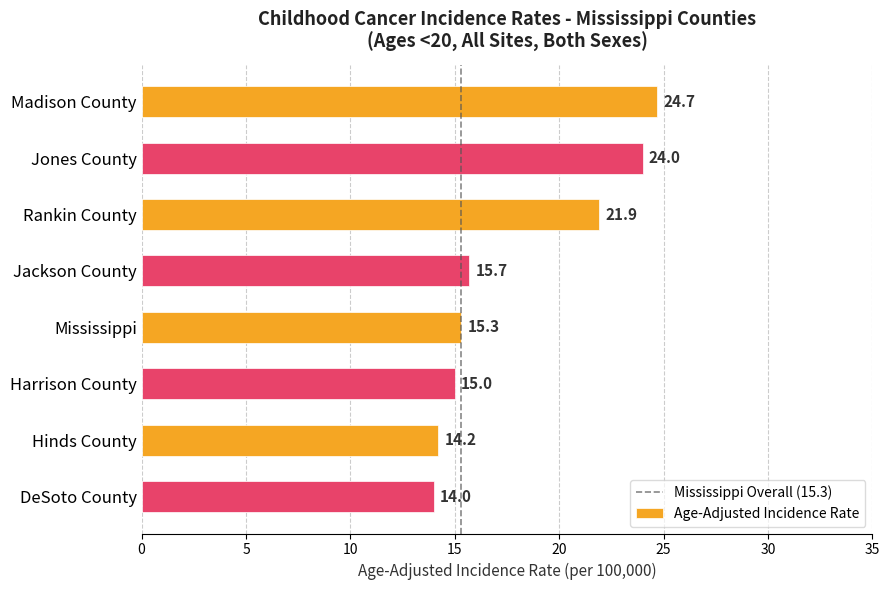

What is the sum of the values at Rankin County and Hinds County?

36.1